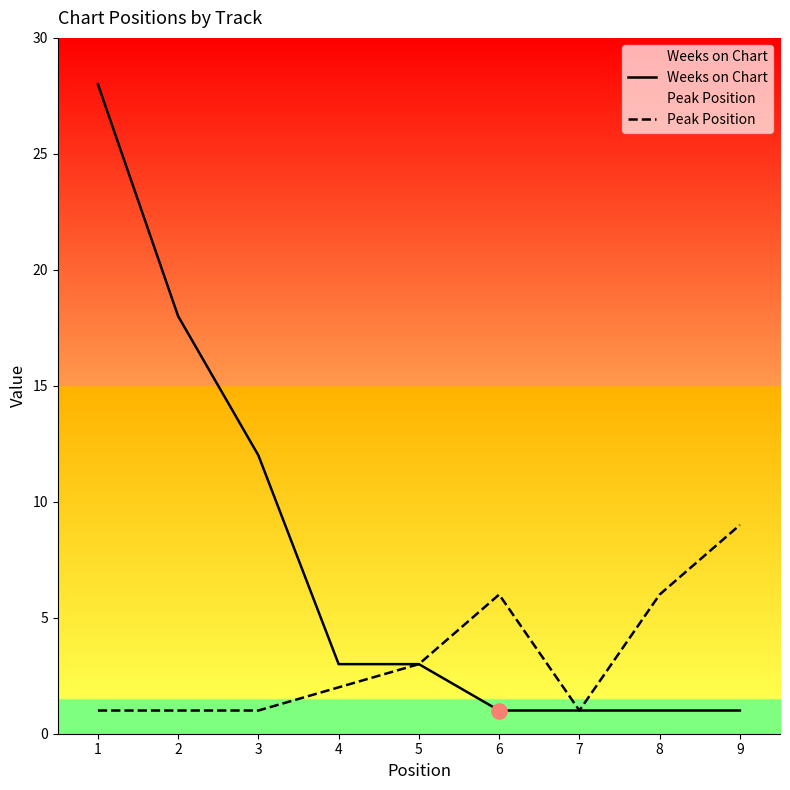

Is the value of Weeks on Chart at 1 greater than the value of Peak Position at 1?

Yes